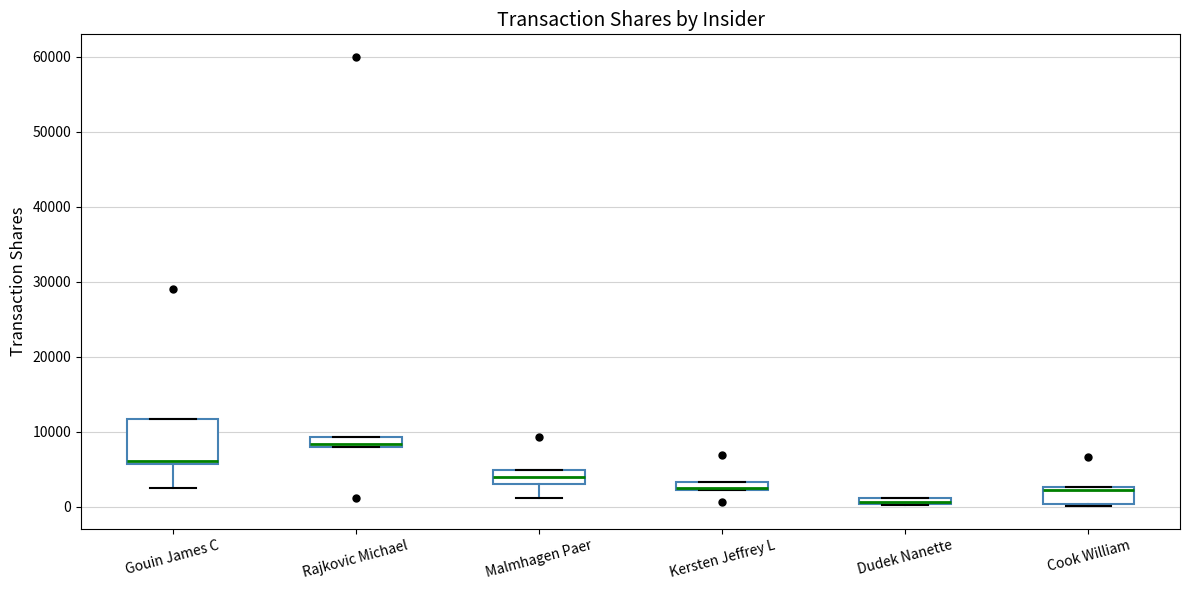

Comparing the boxes themselves (not the whiskers), which one is the tallest?

Gouin James C